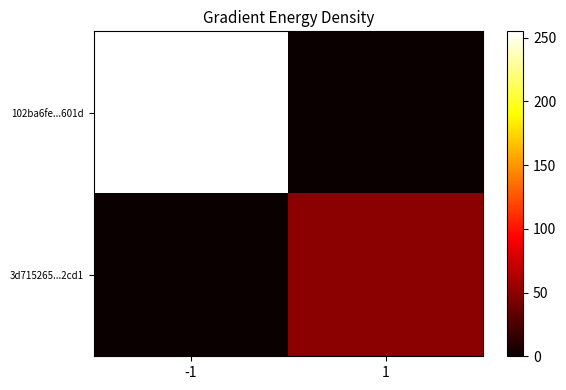

Rank the series by their maximum value, from highest to lowest.

102ba6fe...601d, 3d715265...2cd1